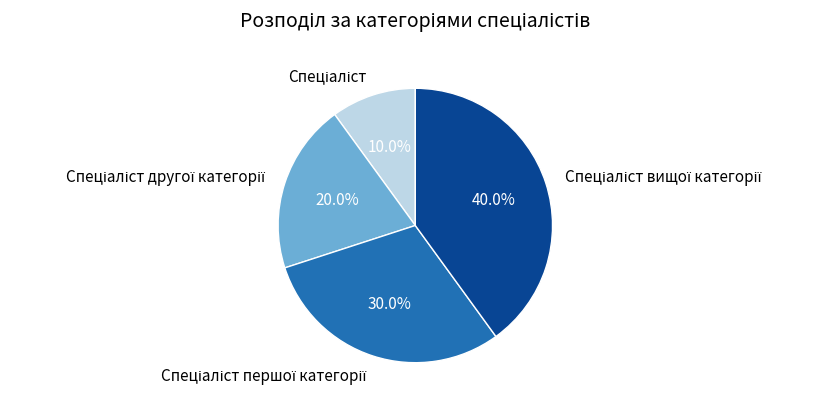

Is there any slice that represents more than half of the pie?

No